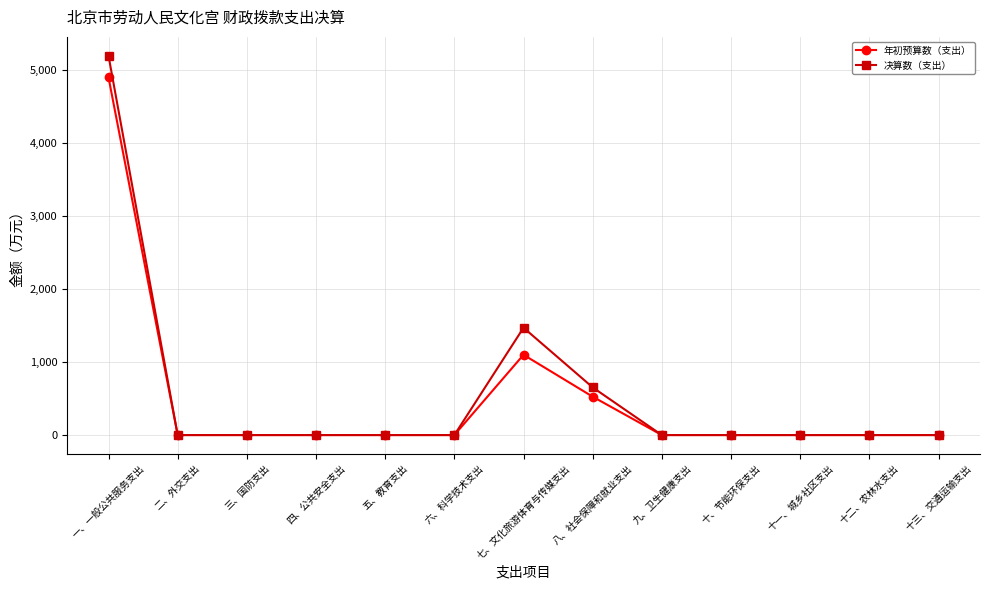

Rank the series by their maximum value, from highest to lowest.

决算数（支出）, 年初预算数（支出）